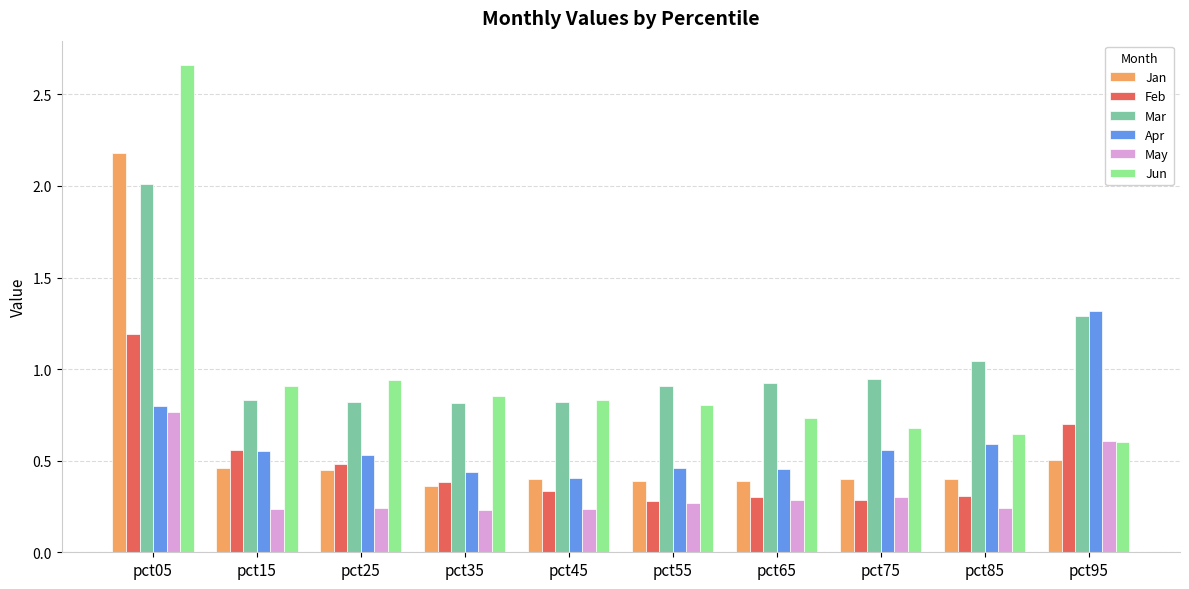

Is the value of Mar at pct55 greater than the value of May at pct95?

Yes